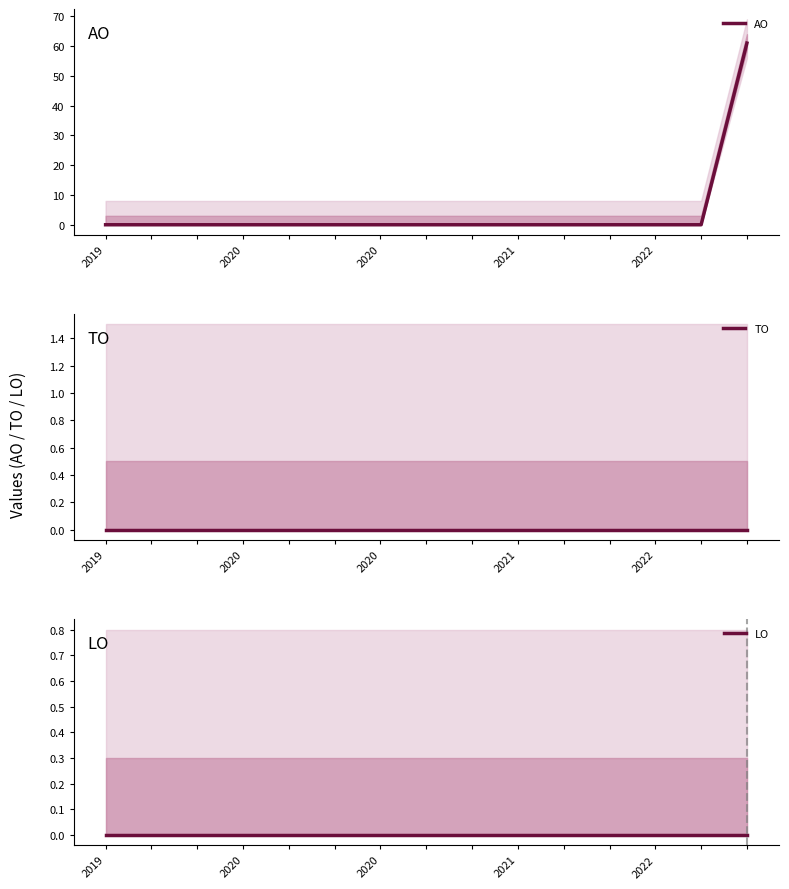

At how many categories does at least one series exceed 7?

1